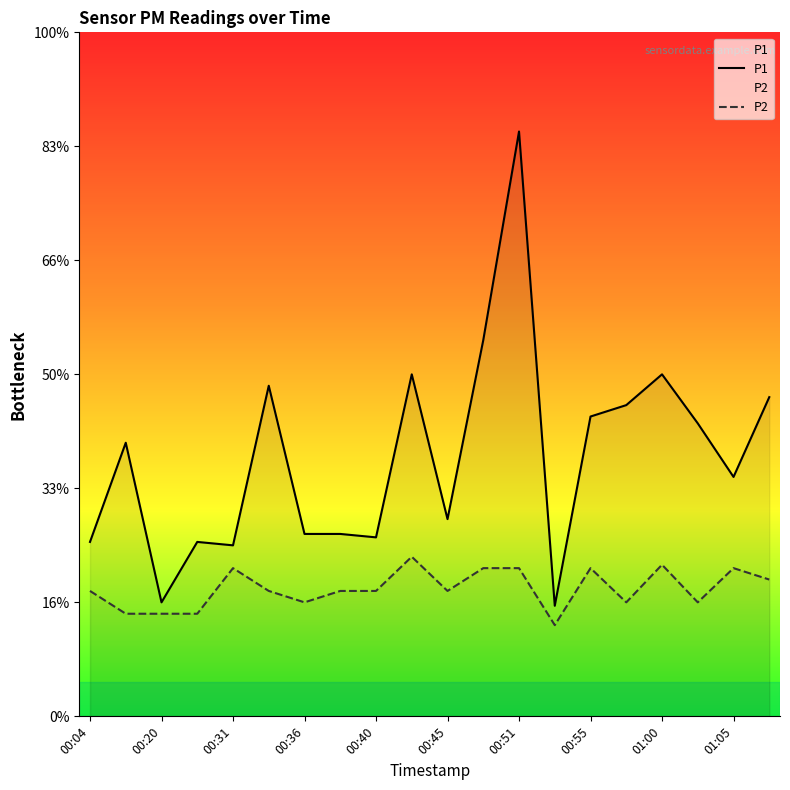

At which category does P1 reach its first local valley?

00:20